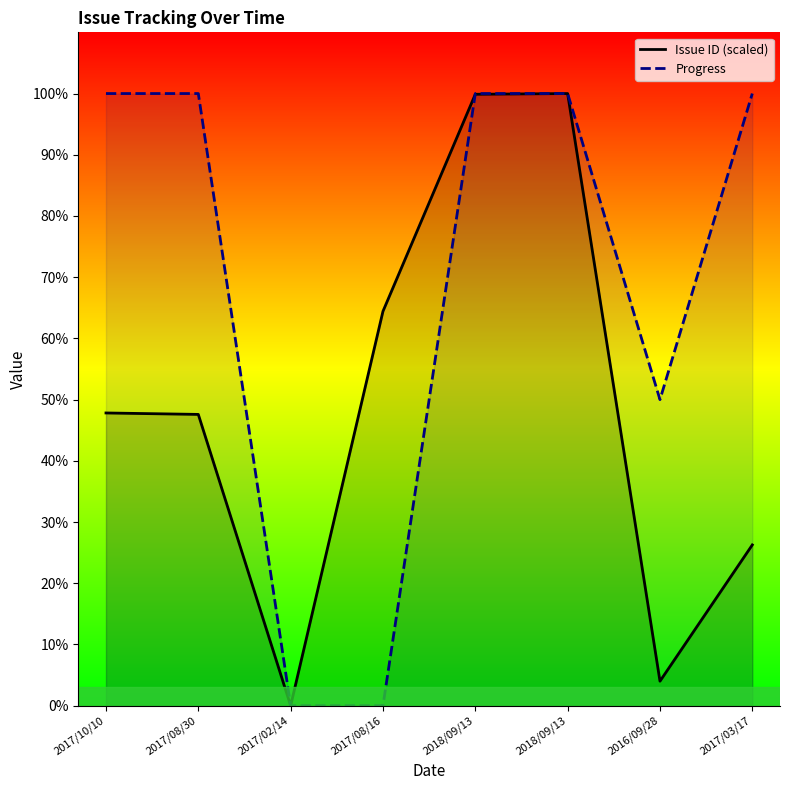

Which has a higher value, 2018/09/13 or 2017/08/30?

2018/09/13